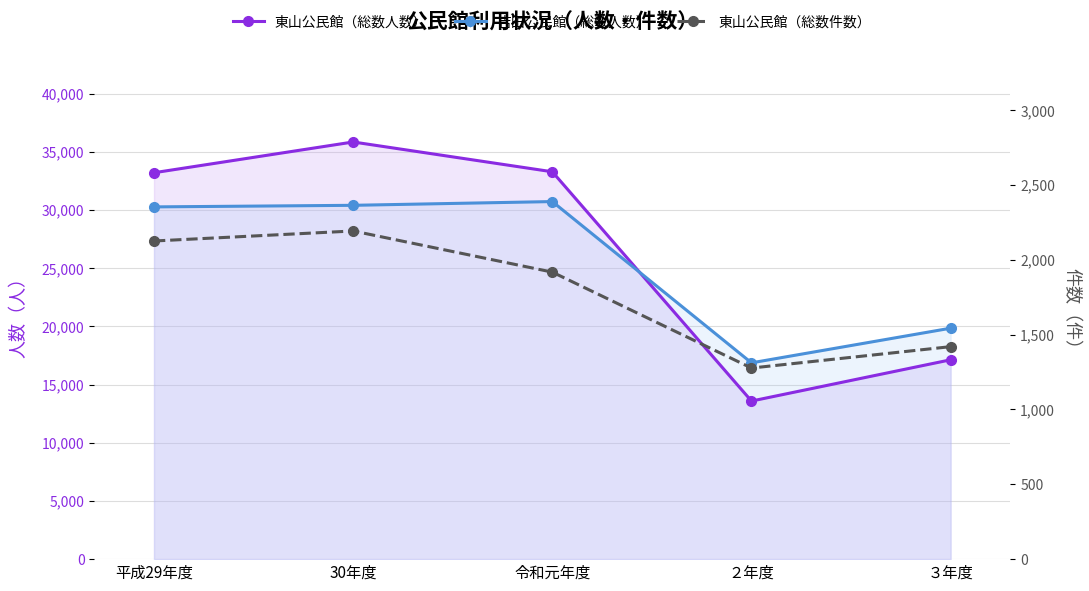

What is the total value across all series at 平成29年度?

65606